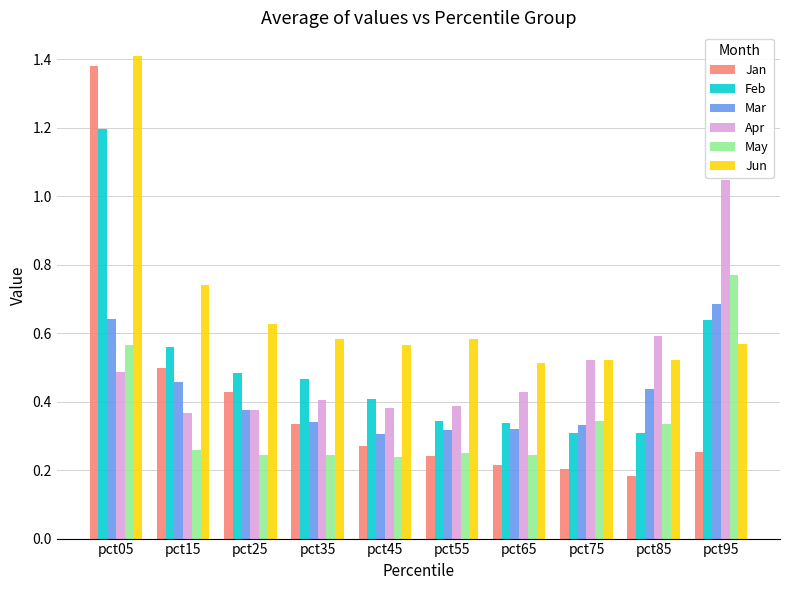

Count the Jun values in the range 0 to 1.

9